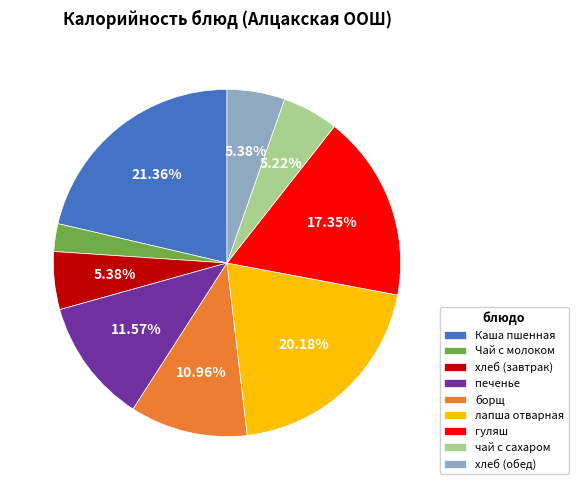

How many segments does this pie chart have?

9